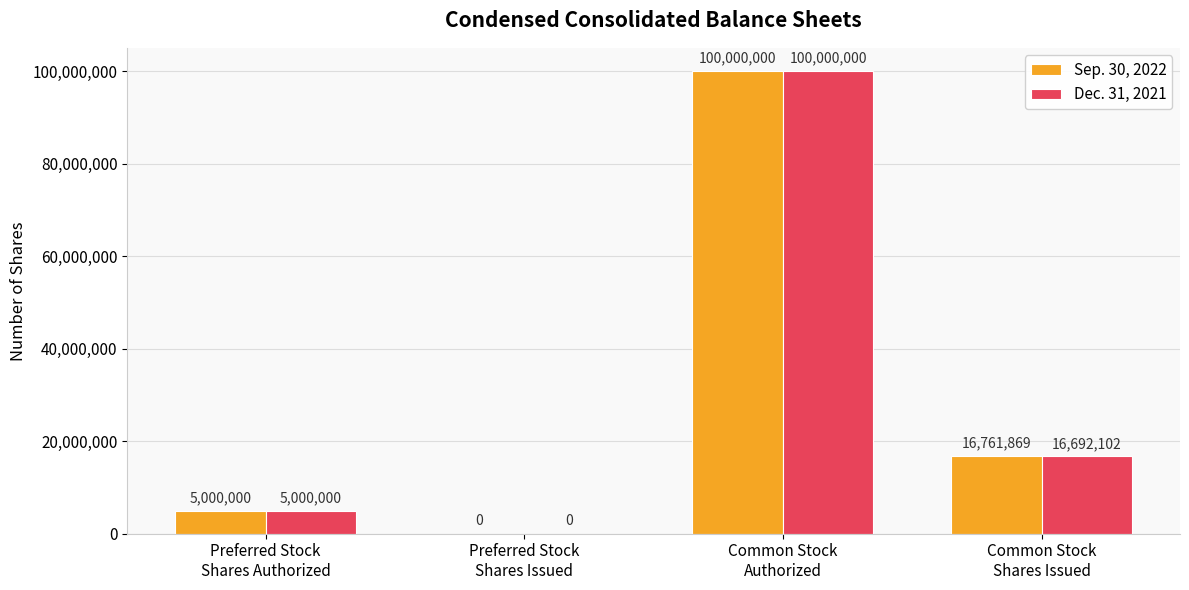

Reading left to right, extract all data points from this chart.

Sep. 30, 2022: 5000000	0	100000000	16761869
Dec. 31, 2021: 5000000	0	100000000	16692102